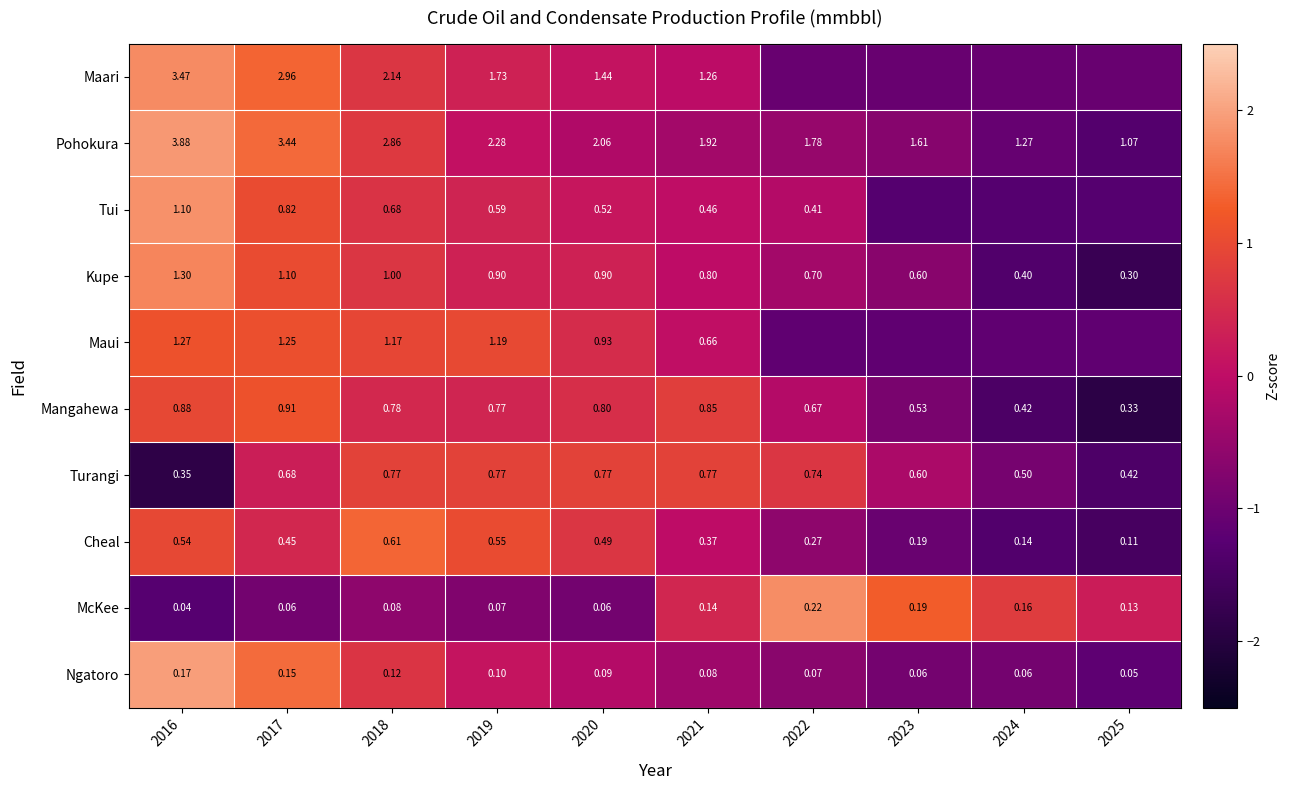

True or false: Cheal has a value of 0.1 at 2017.

False